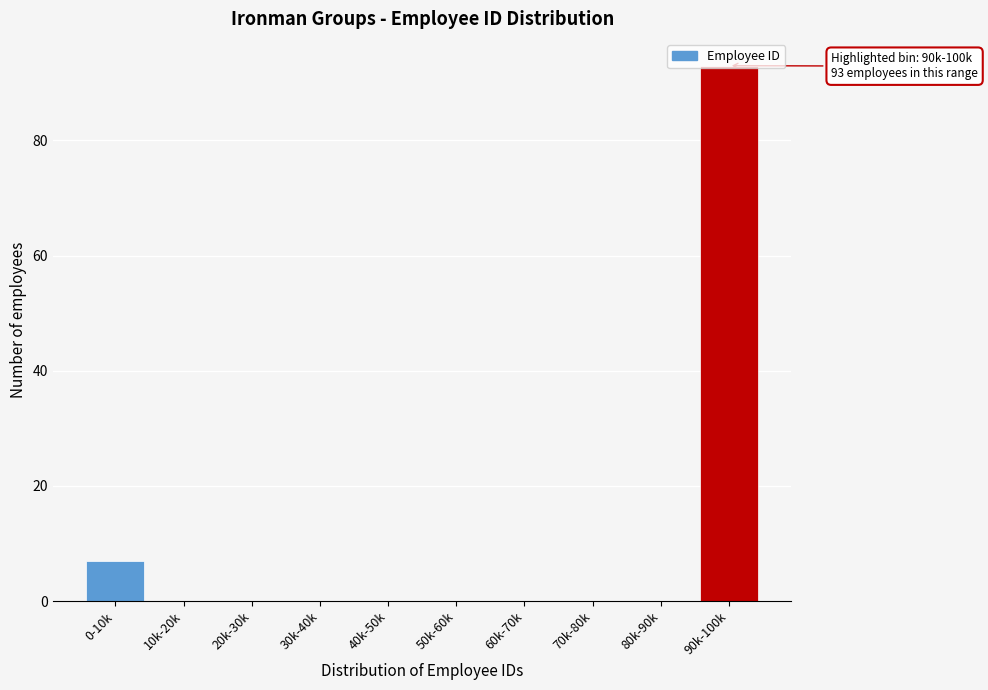

Is it true that the value at 30k-40k is 0?

True